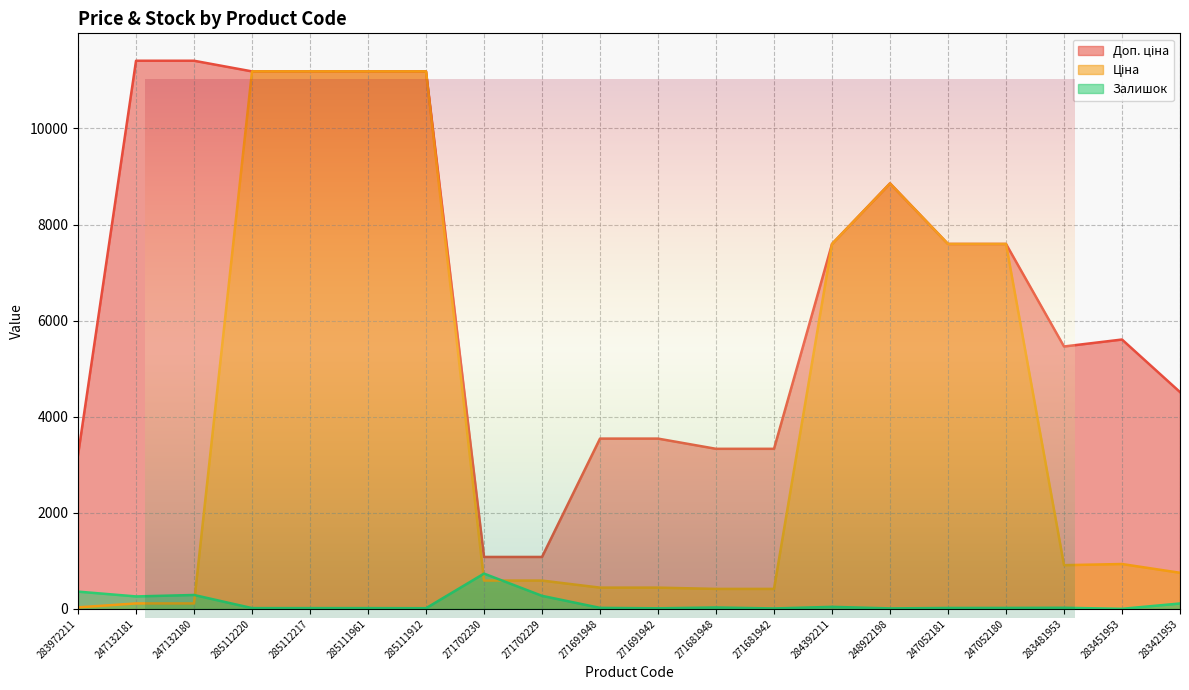

What is the spread (max minus min) of values at 247132180?

11295.9